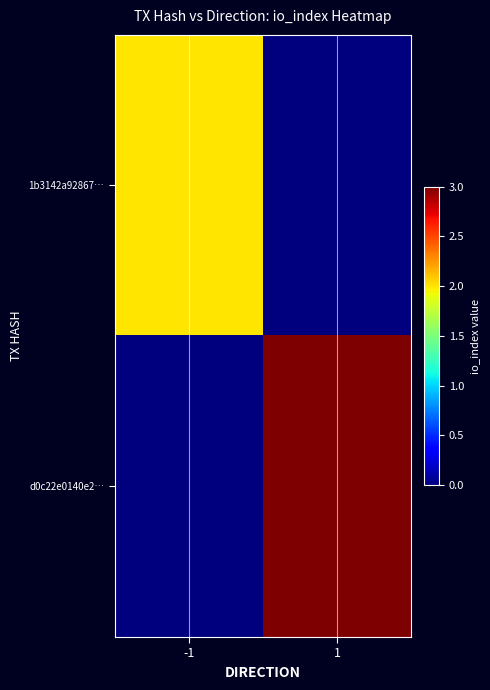

What is the total value across all series at 1?

3